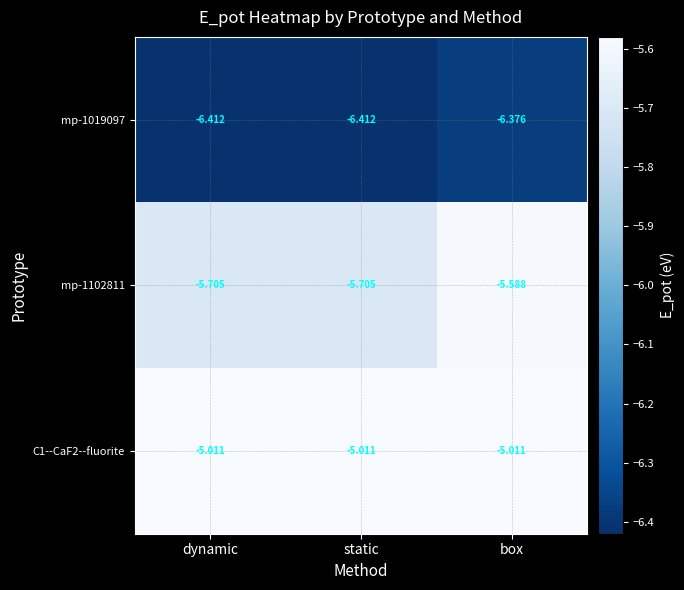

How many categories are shown in the chart?

3